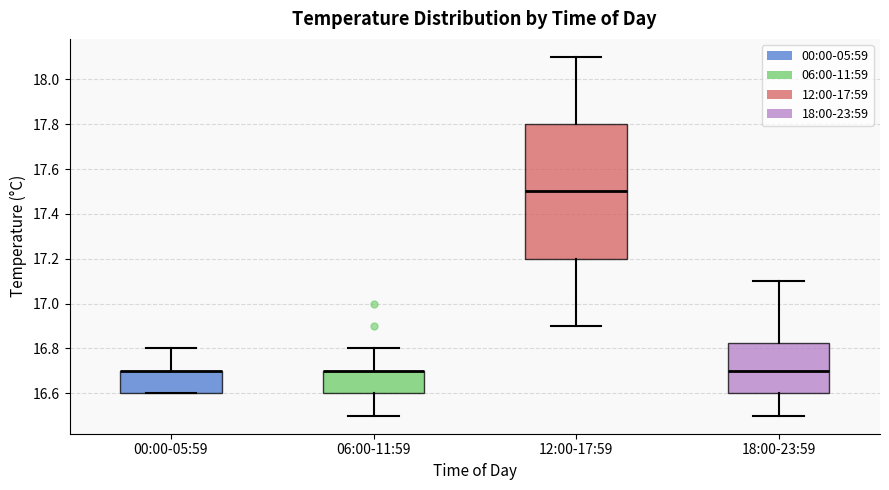

Which box is the tallest, from its lower edge to its upper edge?

12:00-17:59